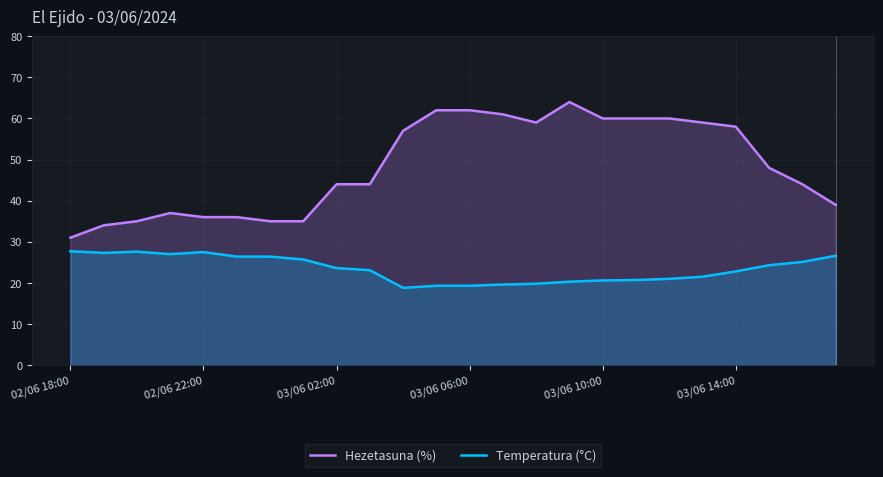

List the series in order of their overall mean, highest first.

Hezetasuna (%), Temperatura (°C)